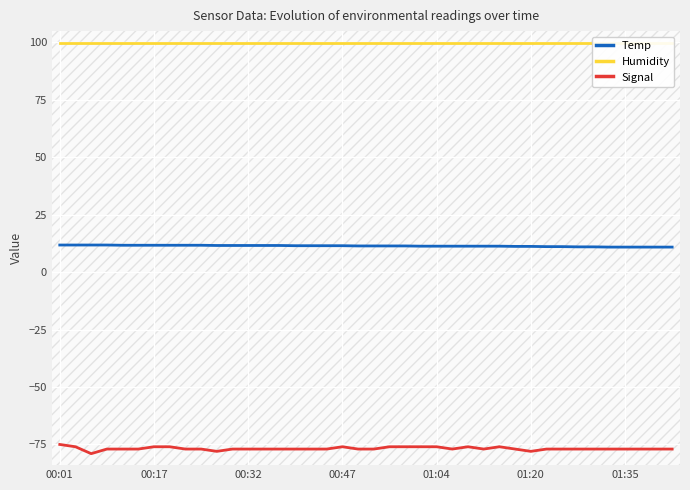

True or false: Temp and Humidity cross at least once.

False